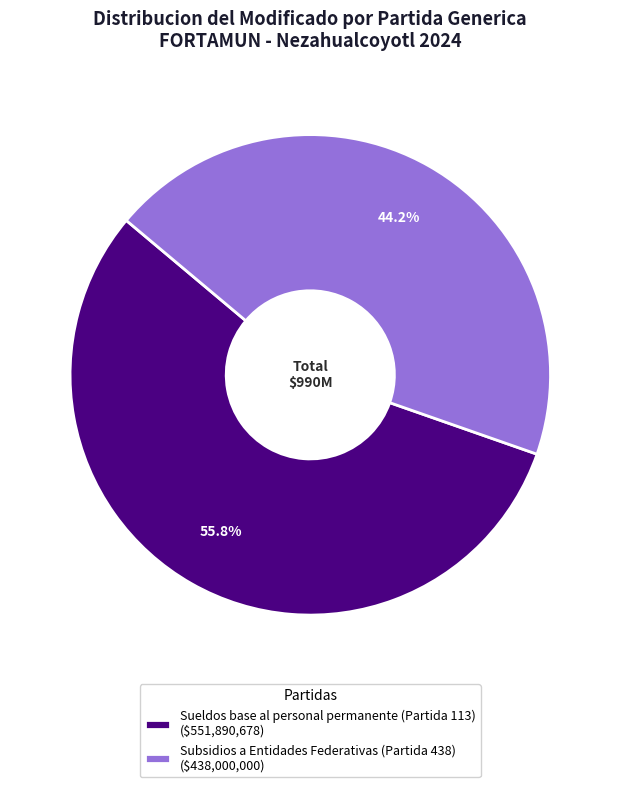

The Subsidios a Entidades Federativas (Partida 438) slice represents 52% of the pie. True or false?

False